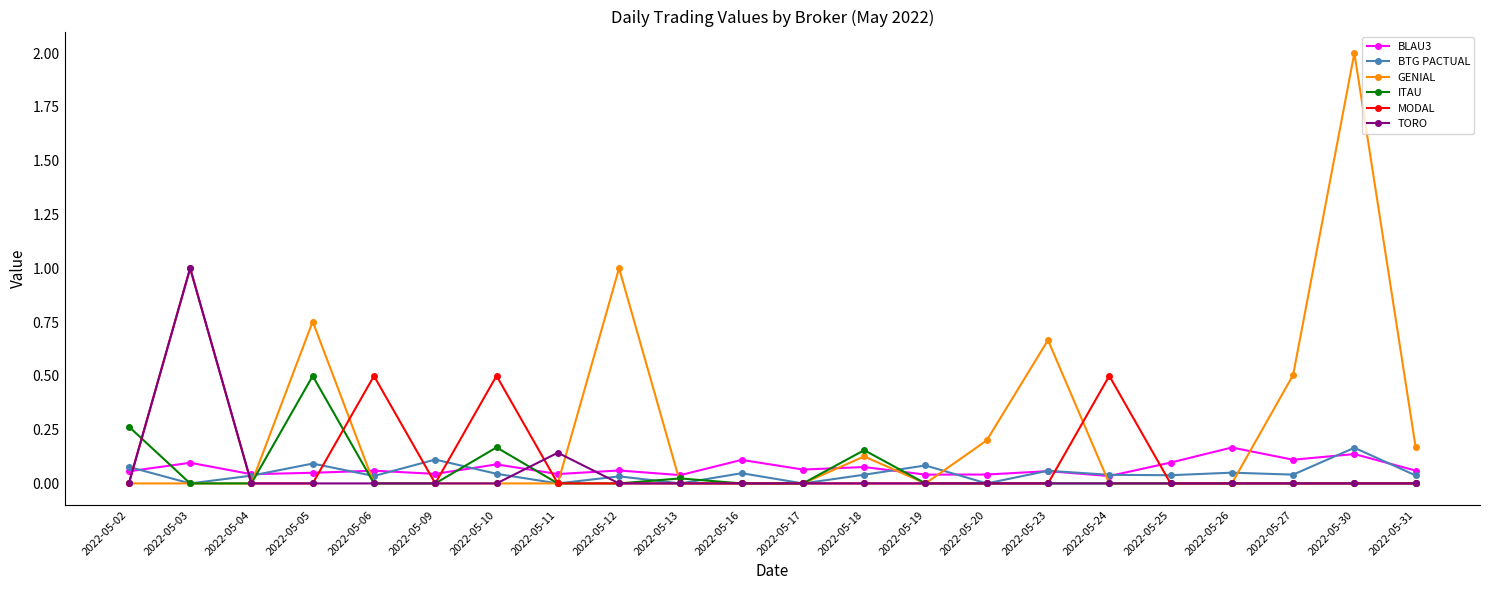

What is the sum of all ITAU values?

1.1